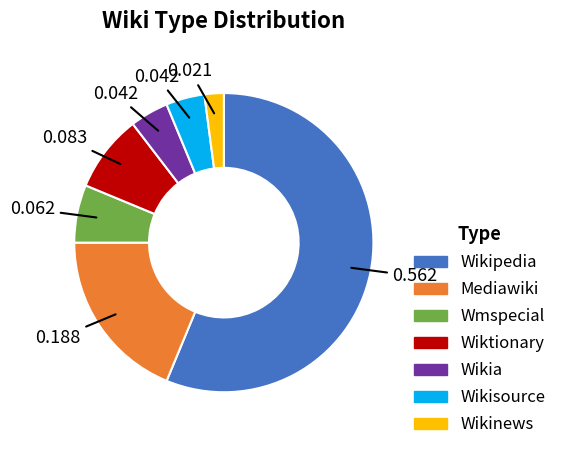

How many slices are in this pie chart?

7